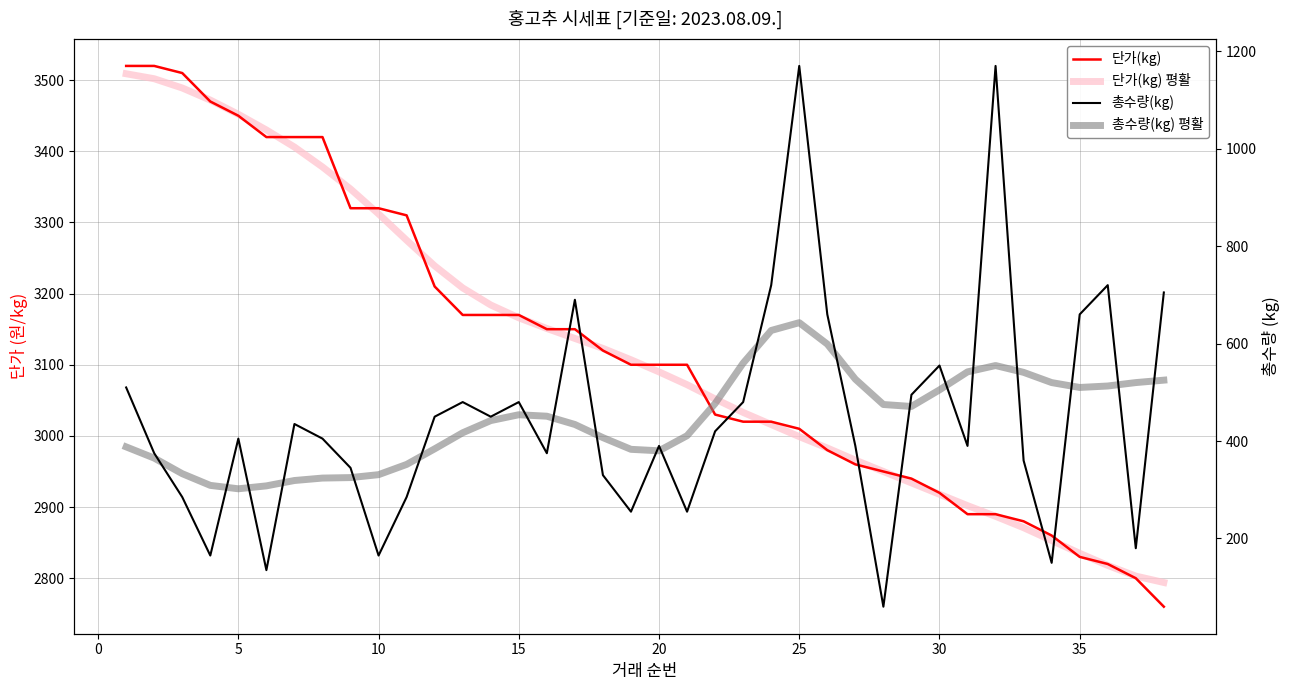

Reading left to right, list all the values displayed in this chart.

단가(kg): 3520	3520	3510	3470	3450	3420	3420	3420	3320	3320	3310	3210	3170	3170	3170	3150	3150	3120	3100	3100	3100	3030	3020	3020	3010	2980	2960	2950	2940	2920	2890	2890	2880	2860	2830	2820	2800	2760
단가(kg) 평활: 3509	3502	3489	3472	3452	3430	3406	3378	3347	3312	3275	3239	3208	3184	3166	3151	3137	3123	3107	3090	3072	3052	3033	3016	2999	2983	2966	2950	2934	2918	2902	2887	2871	2853	2835	2818	2803	2794
총수량(kg): 510	375	285	165	405	135	435	405	345	165	285	450	480	450	480	375	690	330	255	390	255	420	480	720	1170	660	390	60	495	555	390	1170	360	150	660	720	180	705
총수량(kg) 평활: 388	365	333	309	302	308	319	324	325	331	352	384	417	442	454	451	434	407	383	380	411	477	560	627	643	599	527	475	471	505	542	555	541	520	510	513	520	525